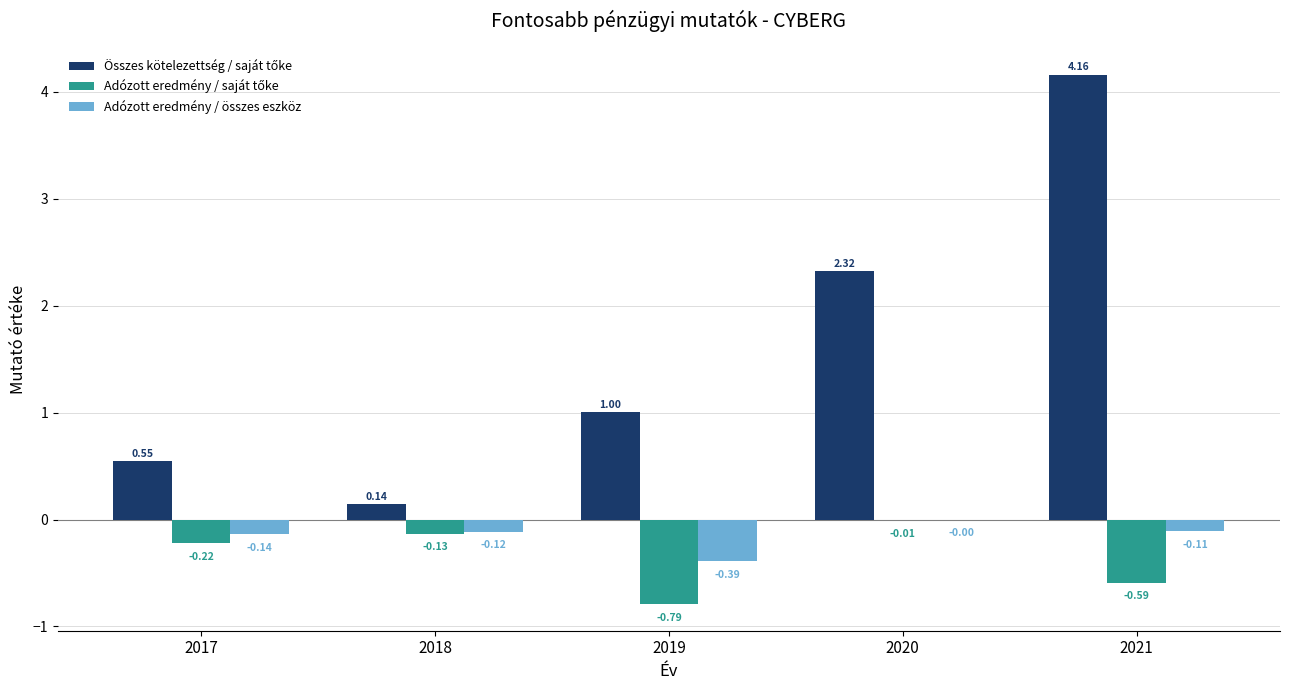

Rank the categories by Adózott eredmény / összes eszköz value from highest to lowest.

2020, 2021, 2018, 2017, 2019